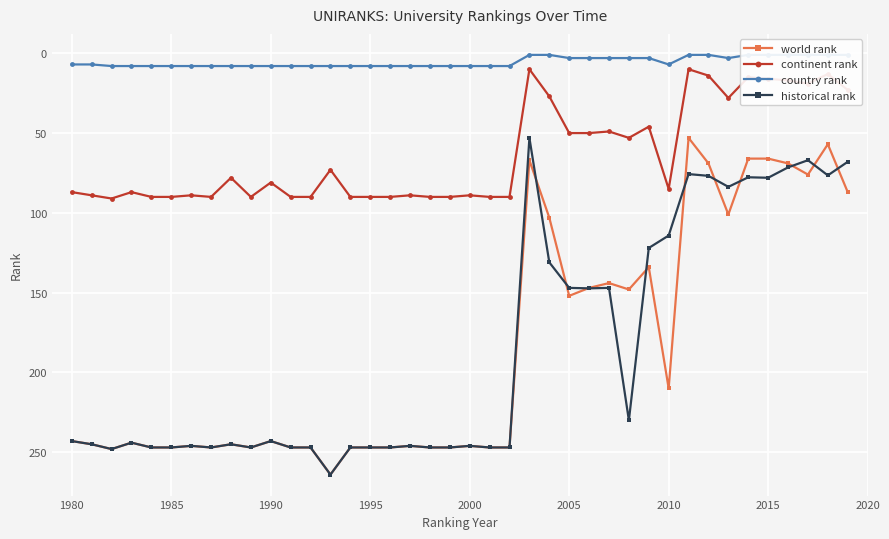

Count the country rank values in the range 3 to 8.

30